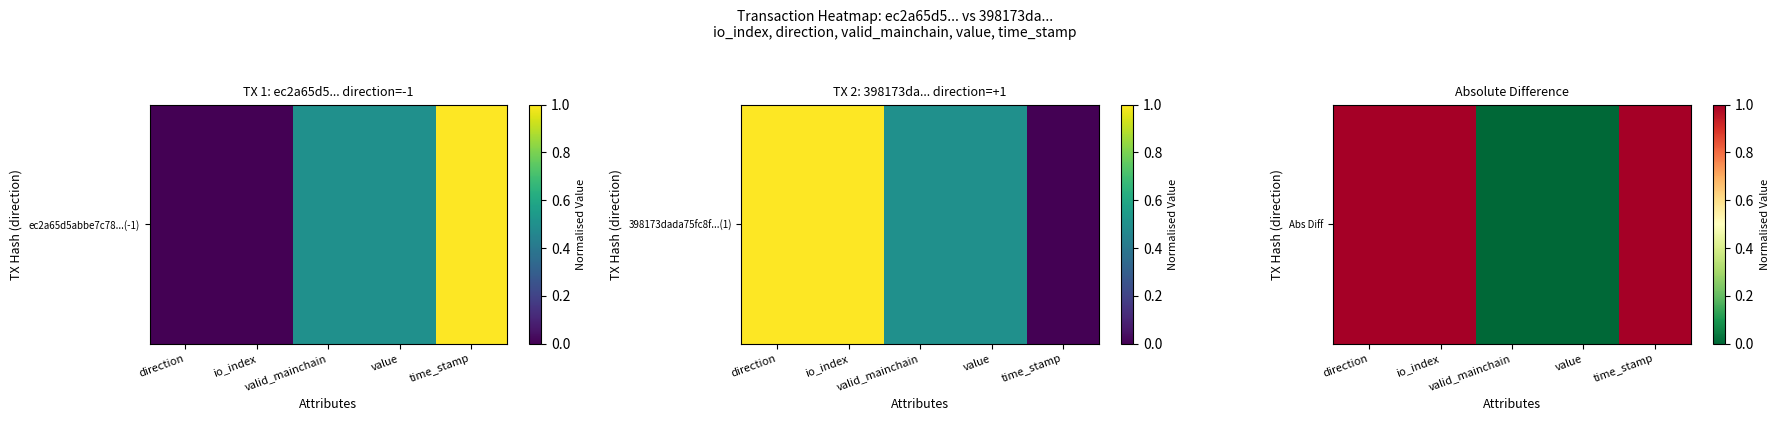

Which label corresponds to the smallest value in the chart?

valid_mainchain